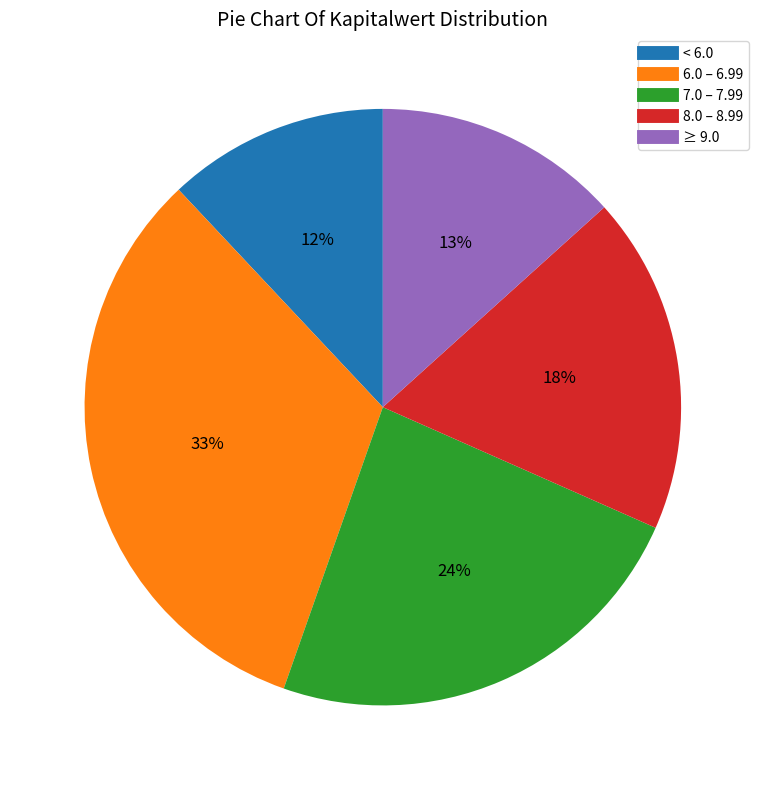

To the nearest percent, what is the average slice percentage?

20%